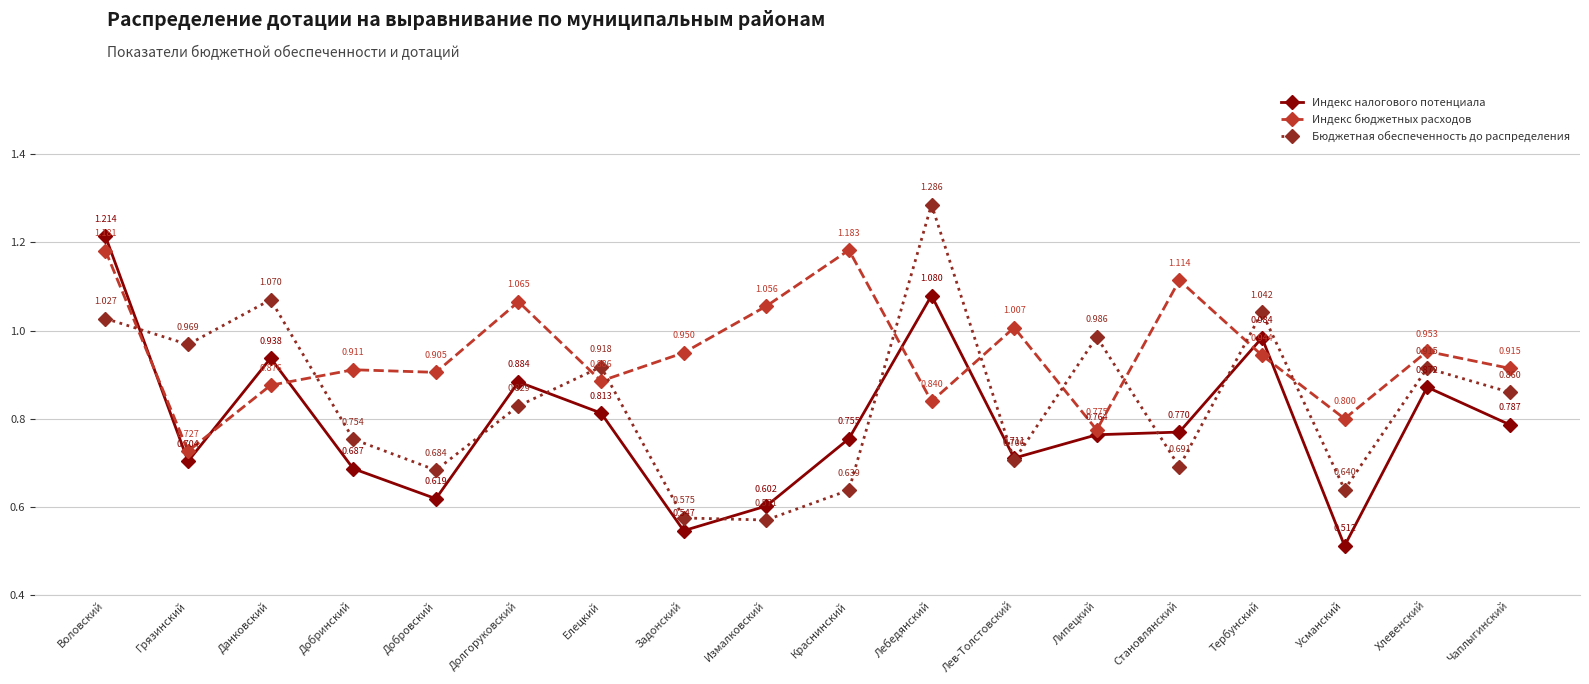

Rank the categories by Индекс налогового потенциала value from highest to lowest.

Воловский, Лебедянский, Тербунский, Данковский, Долгоруковский, Хлевенский, Елецкий, Чаплыгинский, Становлянский, Липецкий, Краснинский, Лев-Толстовский, Грязинский, Добринский, Добровский, Измалковский, Задонский, Усманский